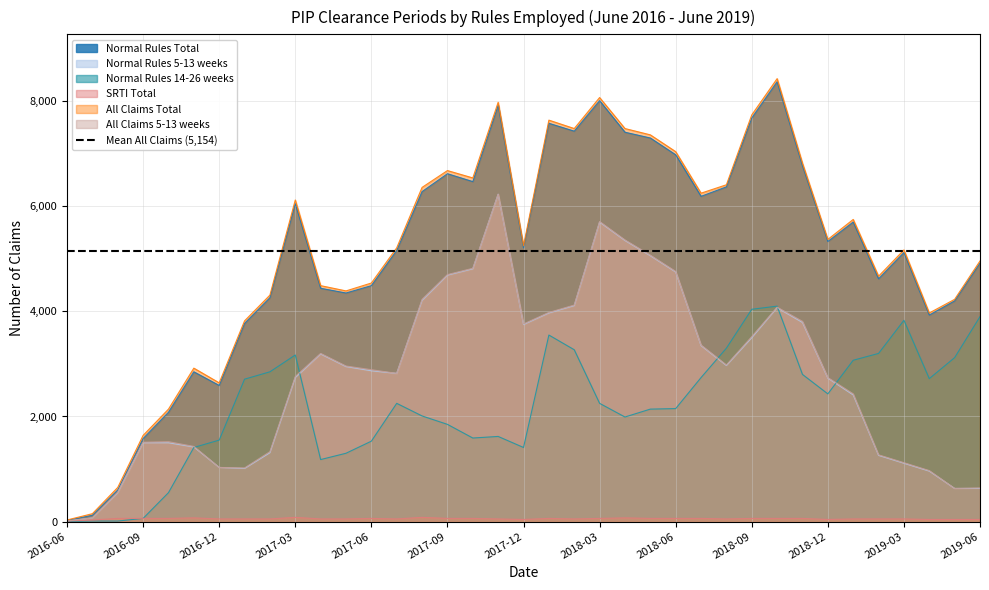

What is the sum of all All Claims 5-13 weeks values?

103400